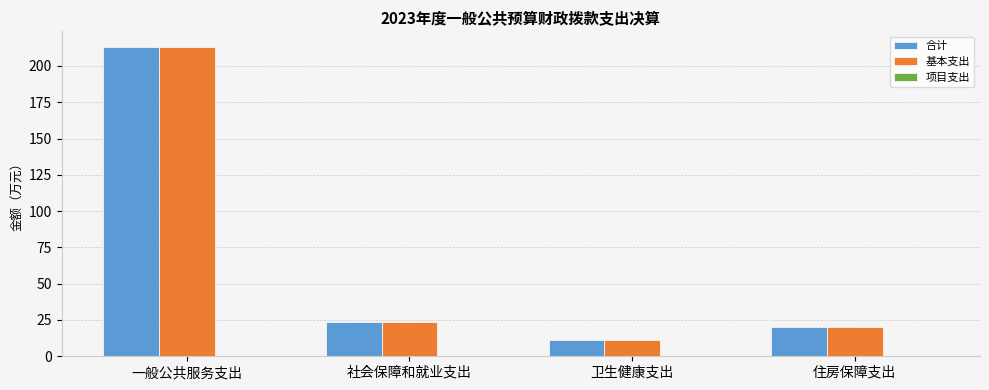

What value does the 合计 series have at 一般公共服务支出?

213.2